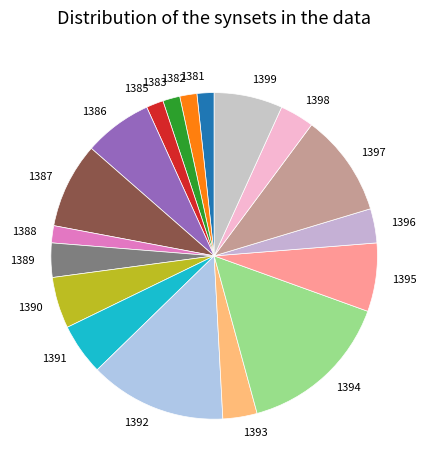

Is there any slice that represents more than half of the pie?

No